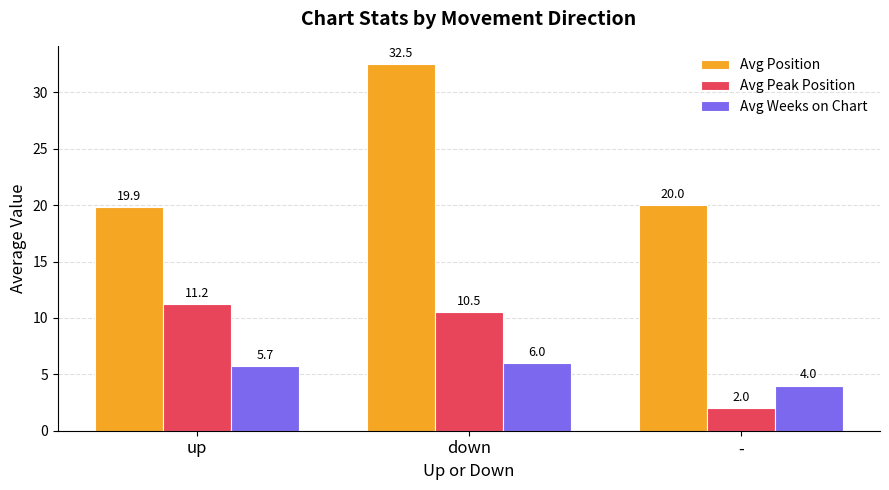

Does the chart contain stacked bars?

No